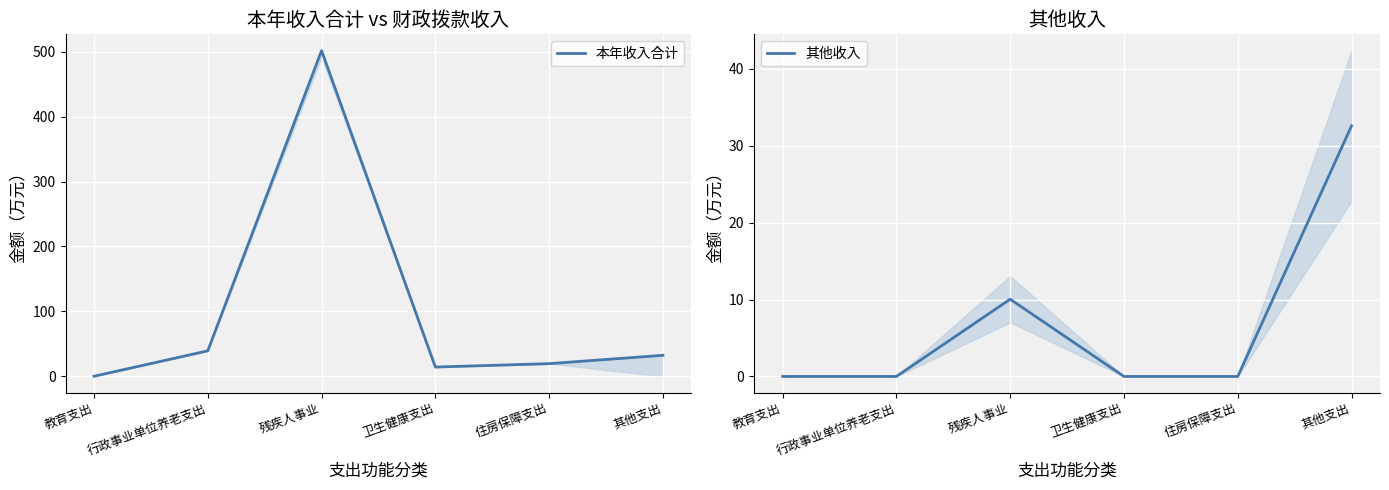

What is the average value of the 本年收入合计 series?

101.3